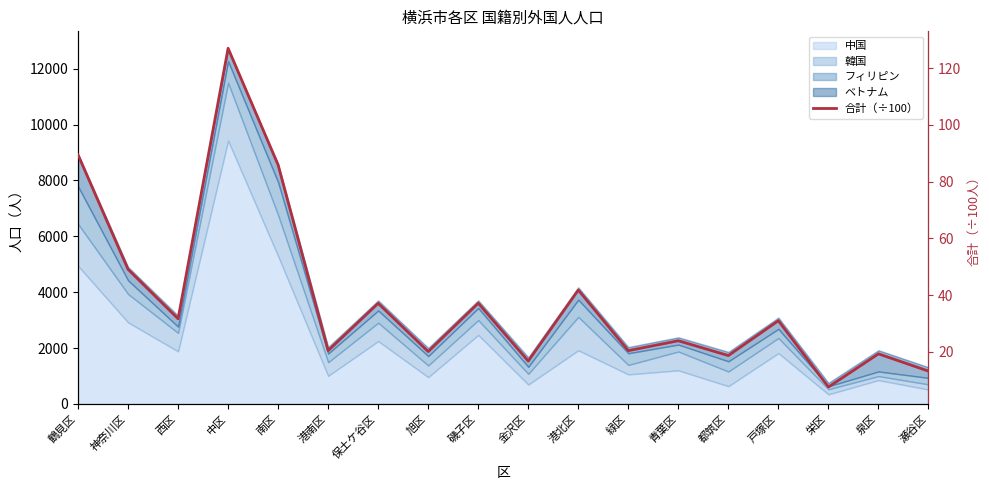

True or false: the data shows 23.7 at 鶴見区.

False